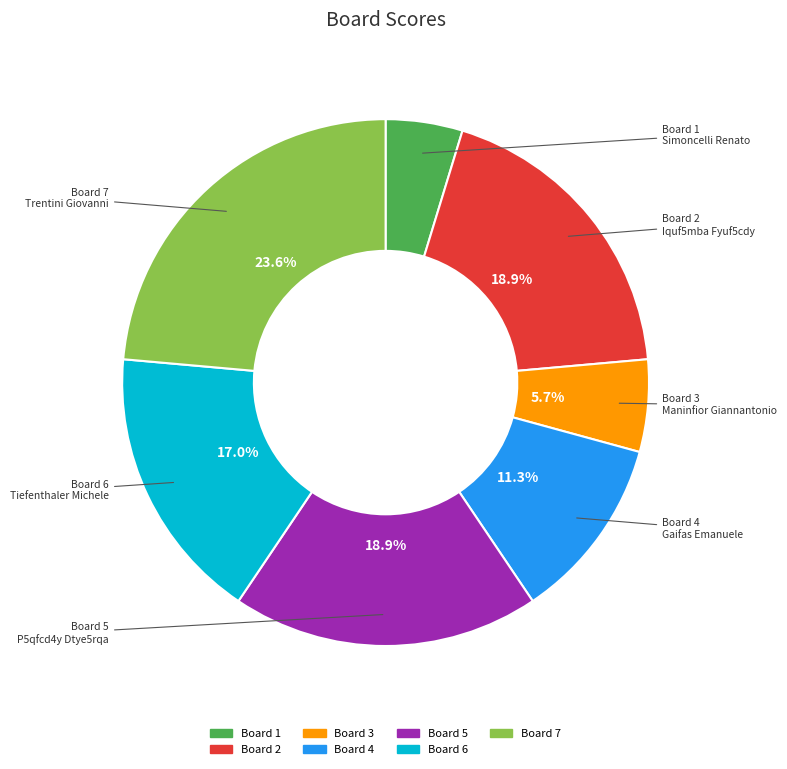

Is there any slice that represents more than half of the pie?

No